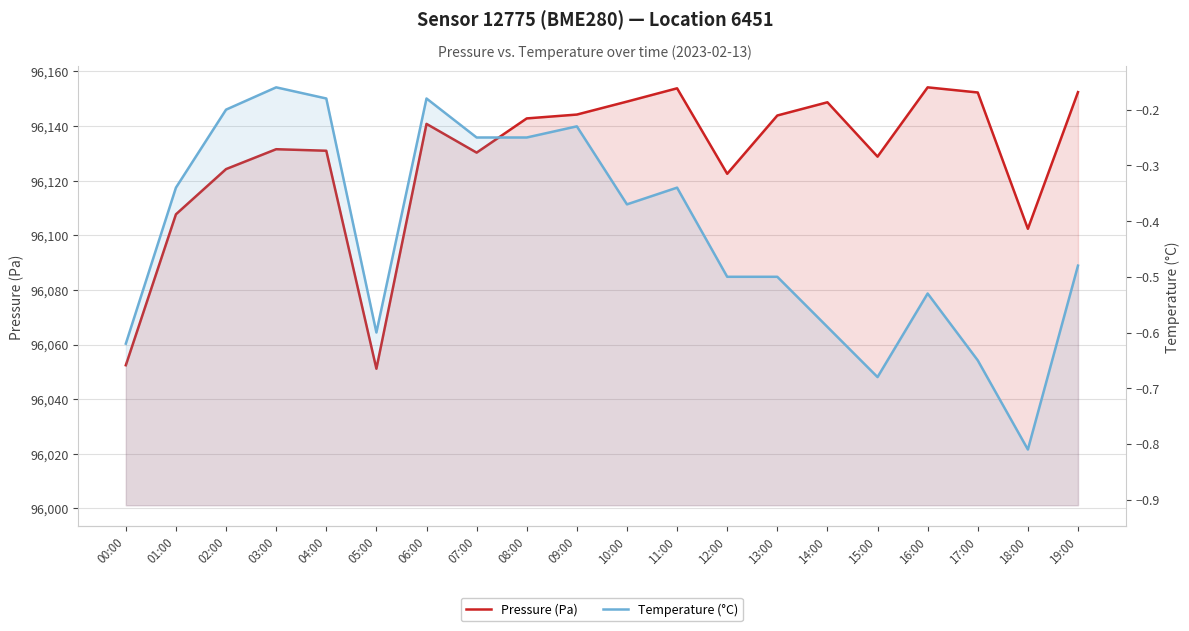

True or false: Temperature (°C) and Pressure (Pa) intersect in this chart.

False